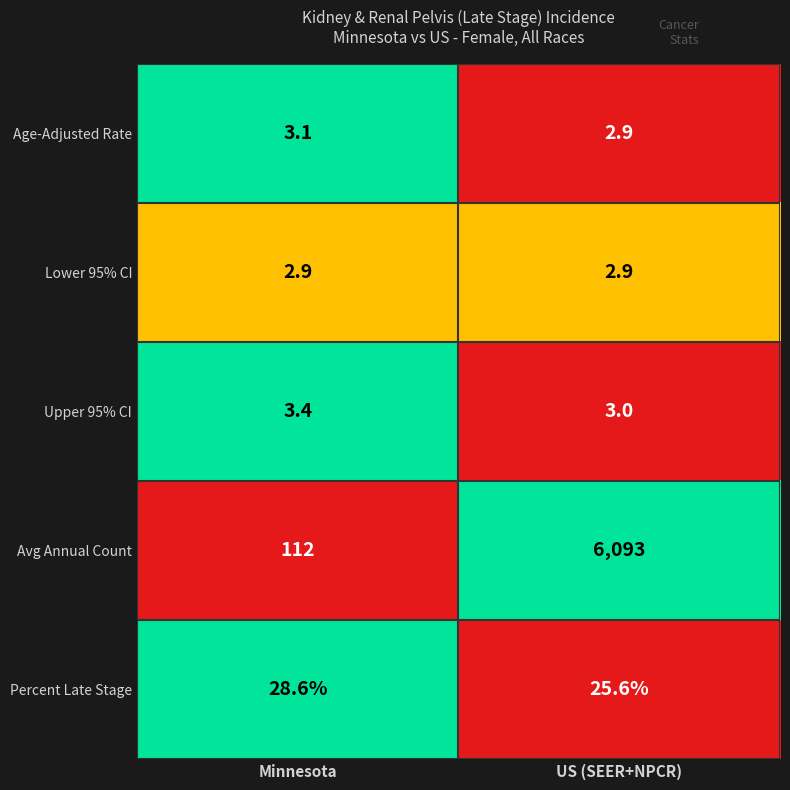

Reading left to right, transcribe all the data shown in this chart.

Age-Adjusted Rate: Minnesota=3.1	US (SEER+NPCR)=2.9
Lower 95% CI: Minnesota=2.9	US (SEER+NPCR)=2.9
Upper 95% CI: Minnesota=3.4	US (SEER+NPCR)=3.0
Avg Annual Count: Minnesota=112.0	US (SEER+NPCR)=6093.0
Percent Late Stage: Minnesota=28.6	US (SEER+NPCR)=25.6